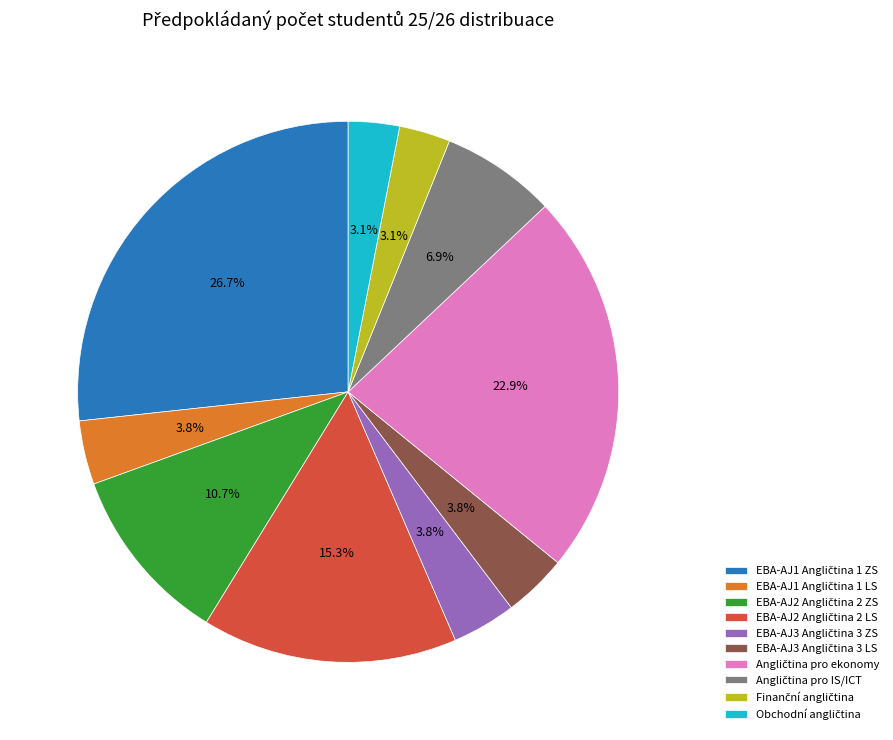

Is there a majority slice in this chart?

No